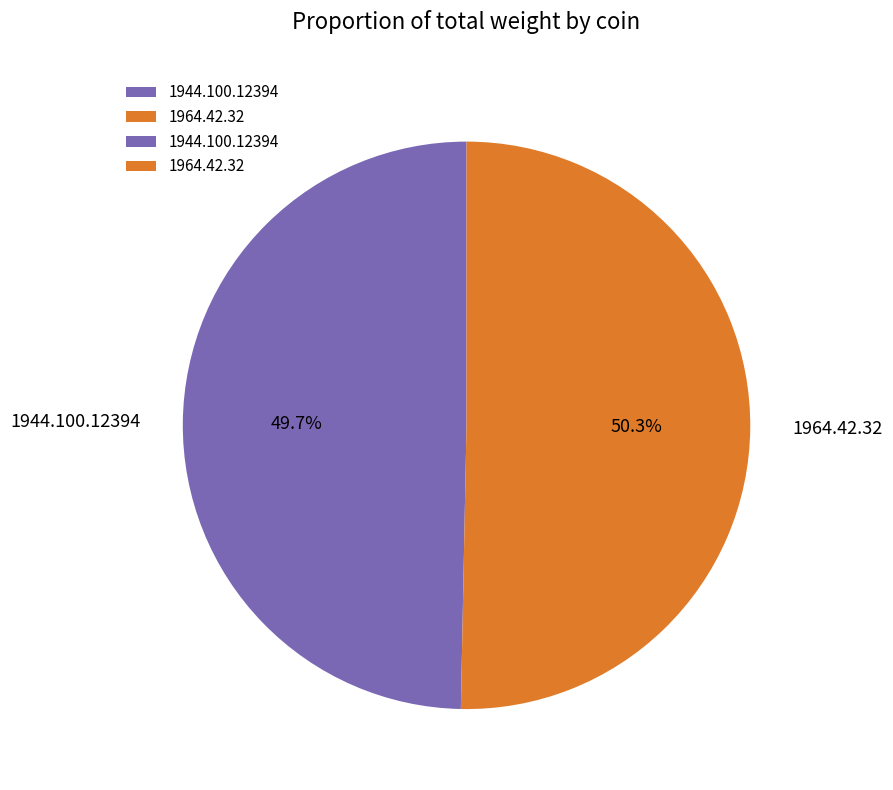

To the nearest percent, what portion does 1964.42.32 represent?

50%